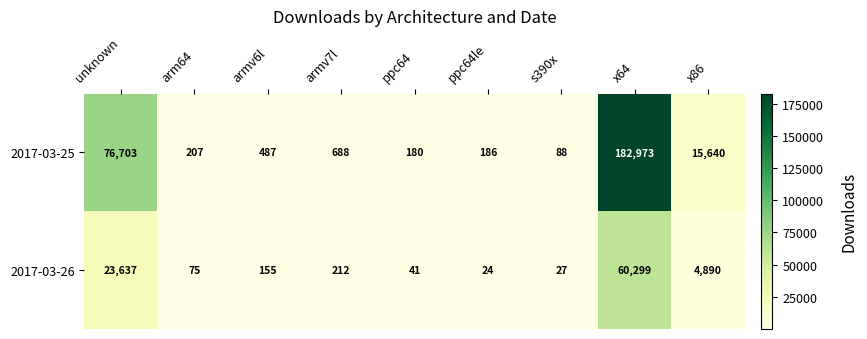

Read the 2017-03-26 value at arm64.

75